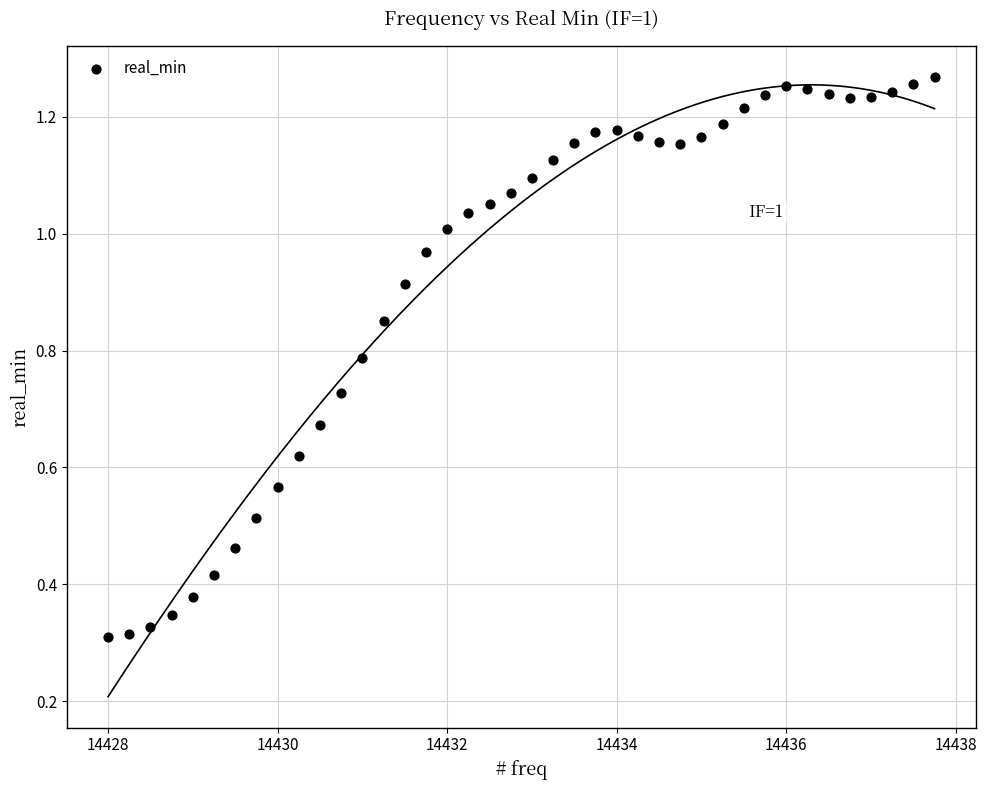

What is the range of X values (max minus min)?

9.8